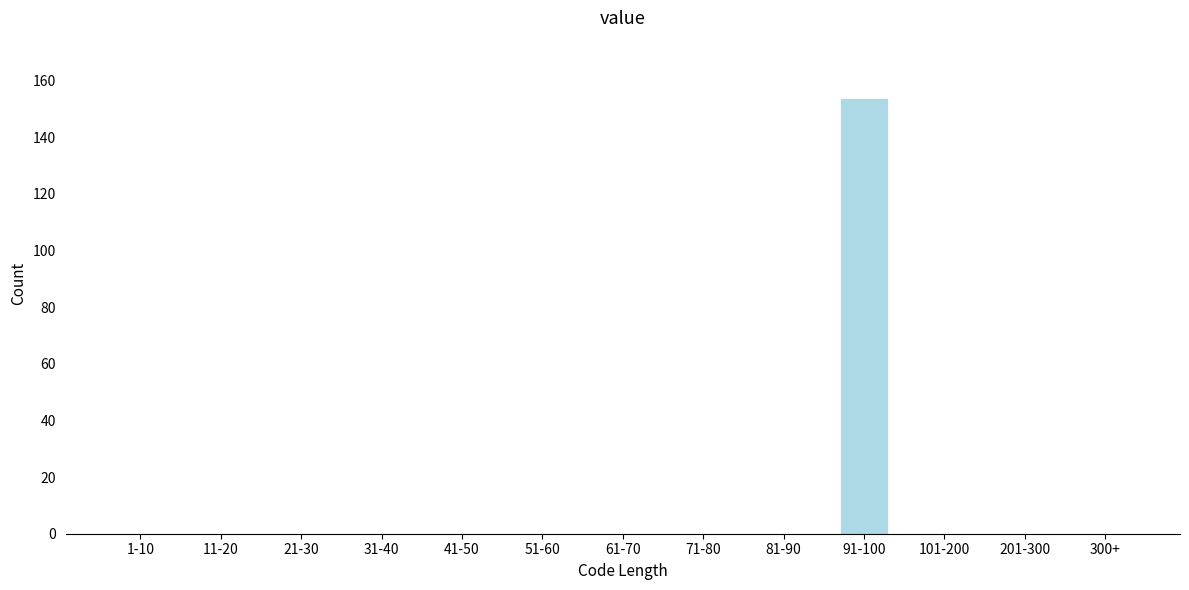

Reading right to left, extract all data points from this chart.

300+=0	201-300=0	101-200=0	91-100=154	81-90=0	71-80=0	61-70=0	51-60=0	41-50=0	31-40=0	21-30=0	11-20=0	1-10=0